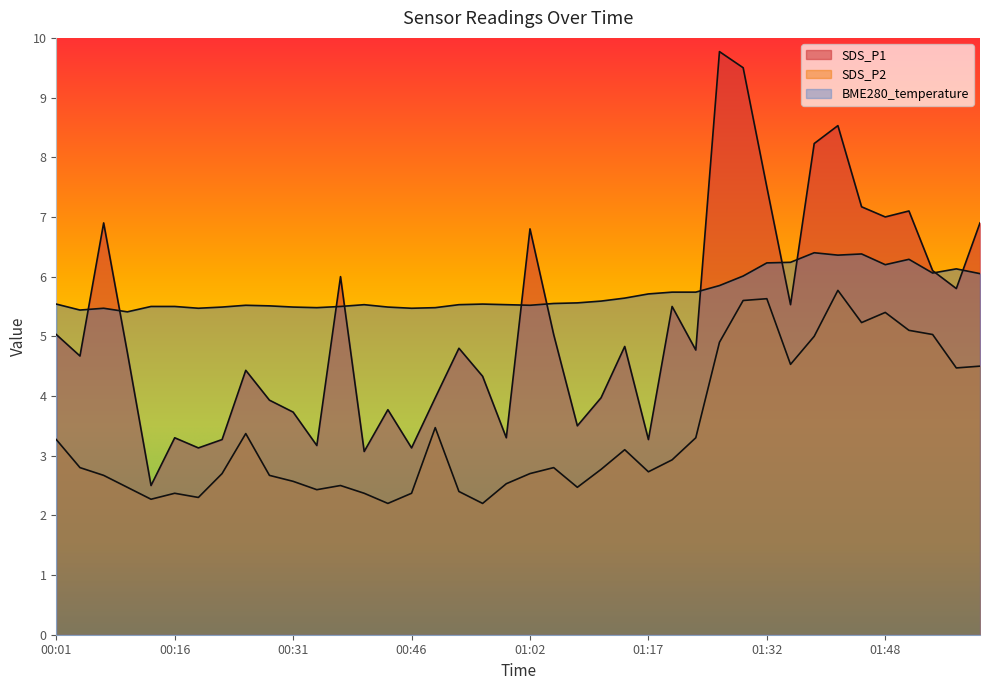

Where is the first local minimum for BME280_temperature?

00:04